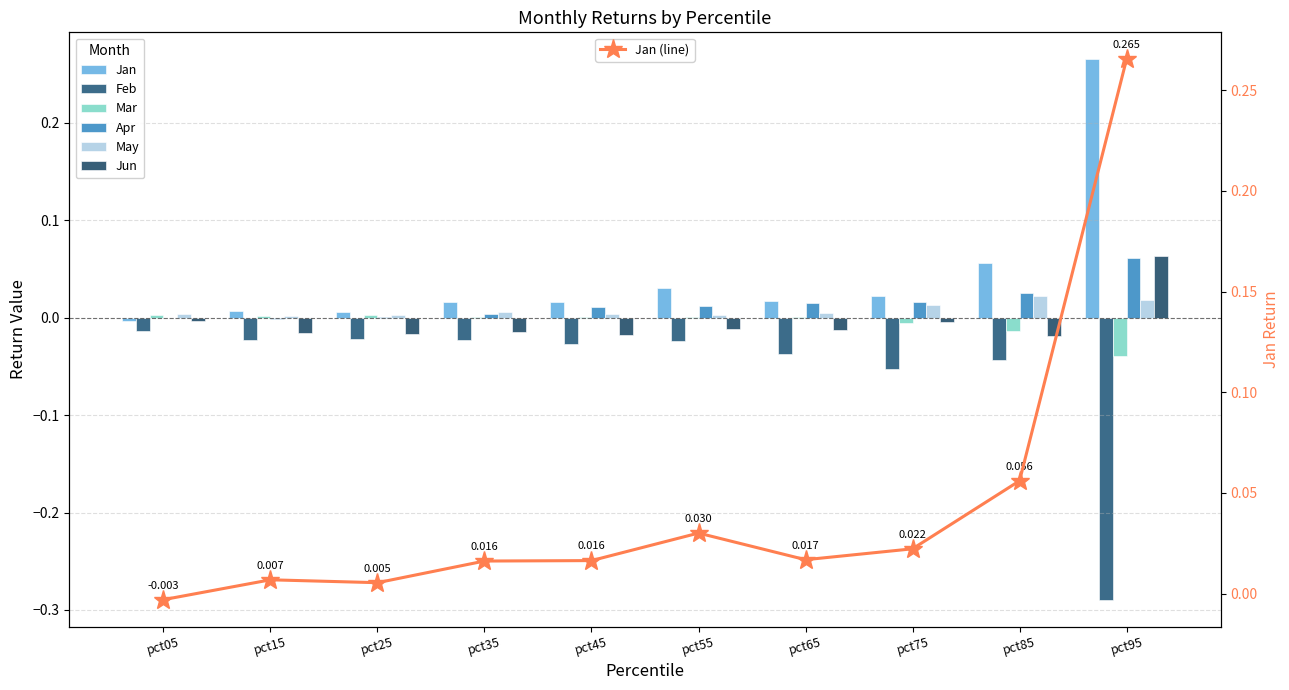

Where does the Apr series first go above 0?

pct05